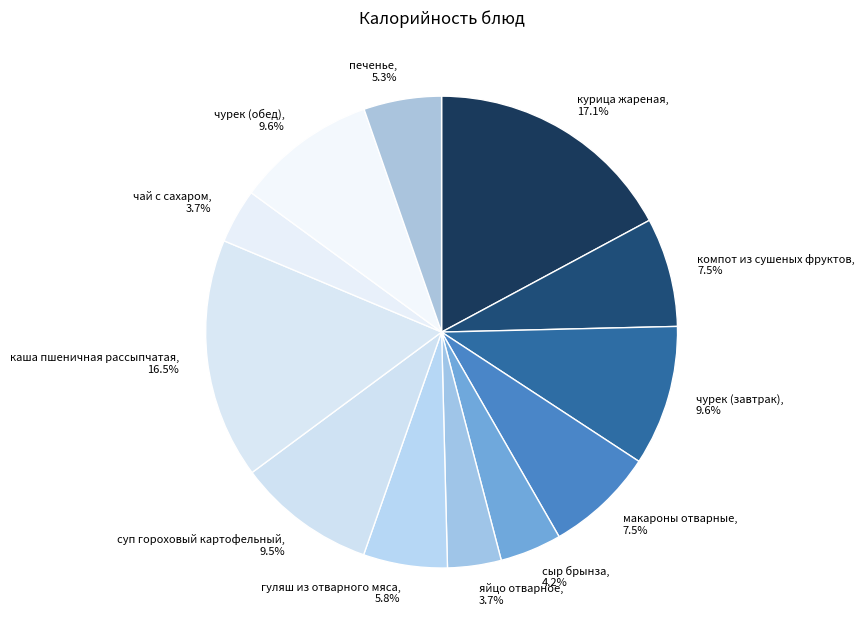

How many slices are in this pie chart?

12